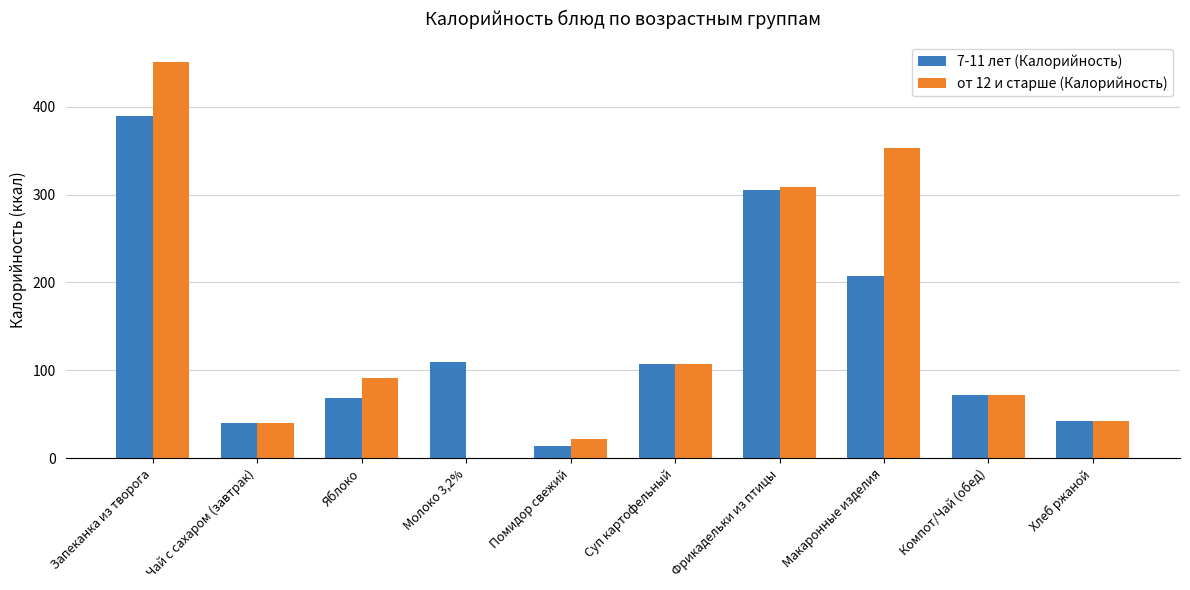

Which series has the widest spread of values?

от 12 и старше (Калорийность)